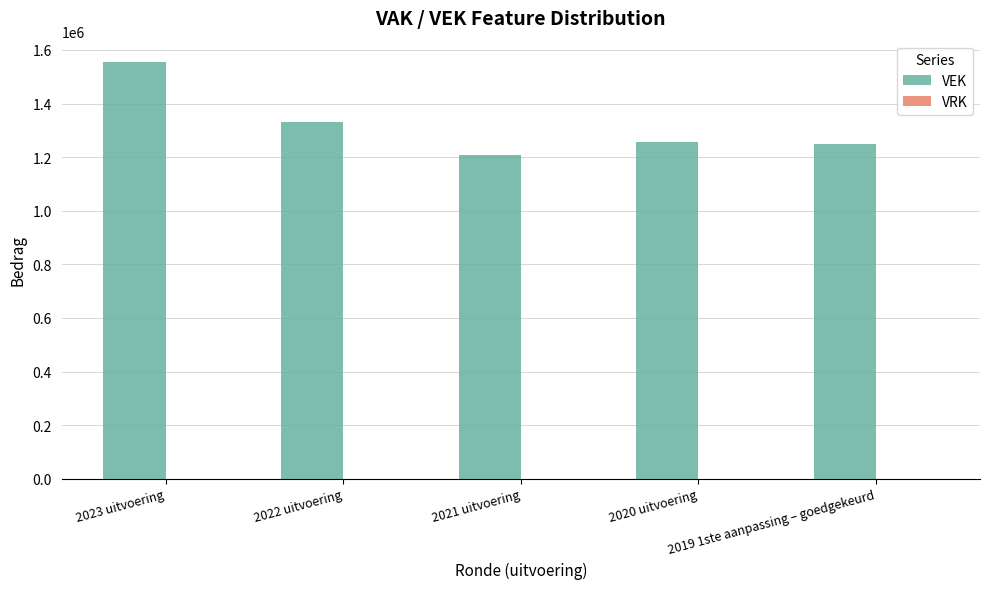

What is the greatest value displayed?

1556668